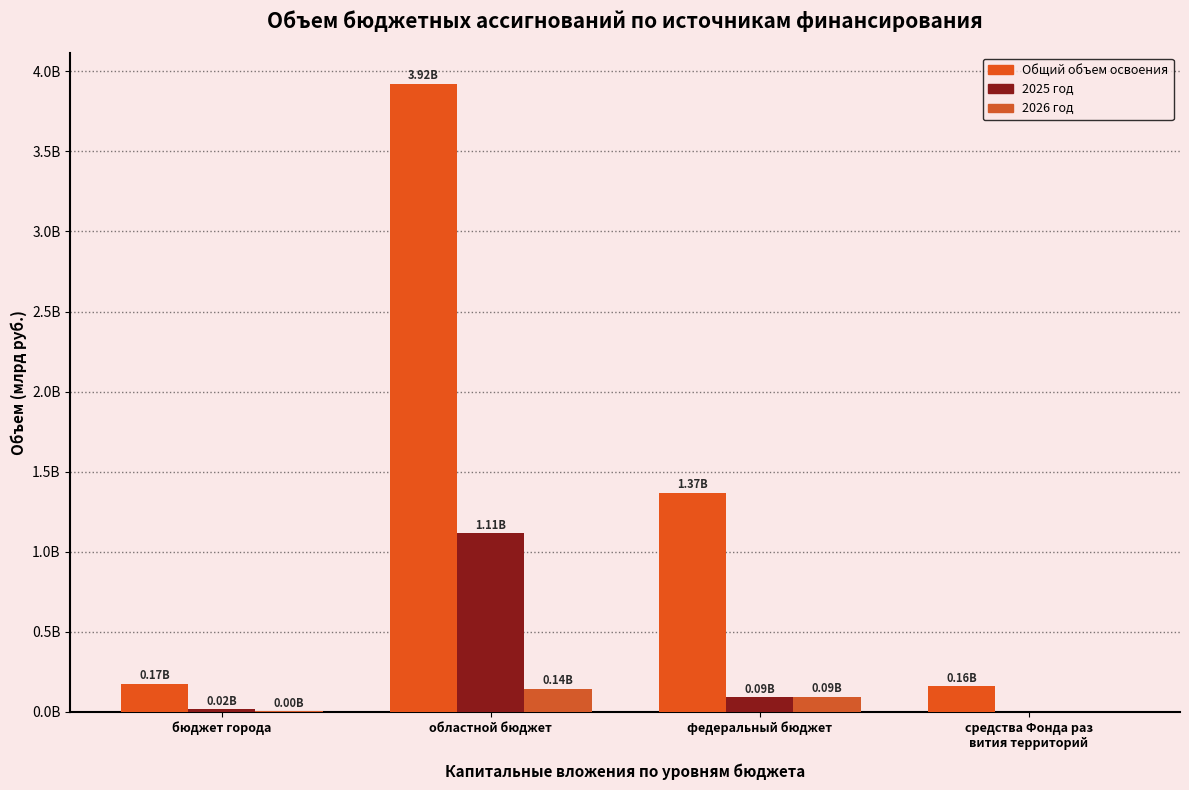

Which has a higher value, бюджет города or средства Фонда раз
вития территорий?

бюджет города